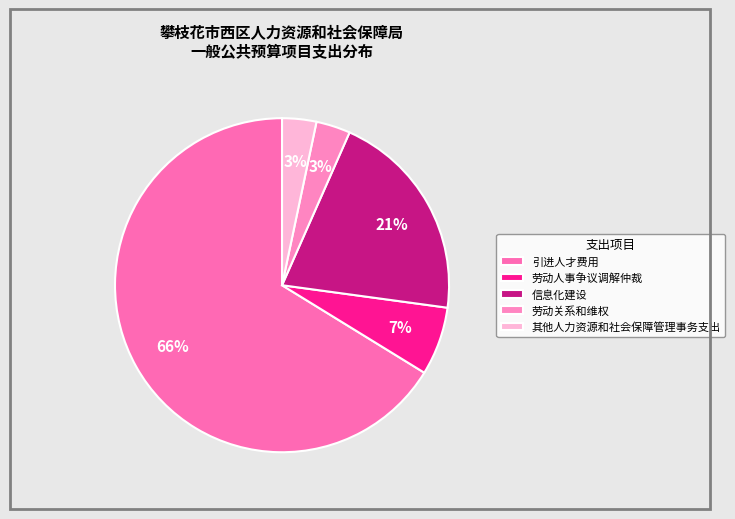

Count the number of slices in the pie.

5